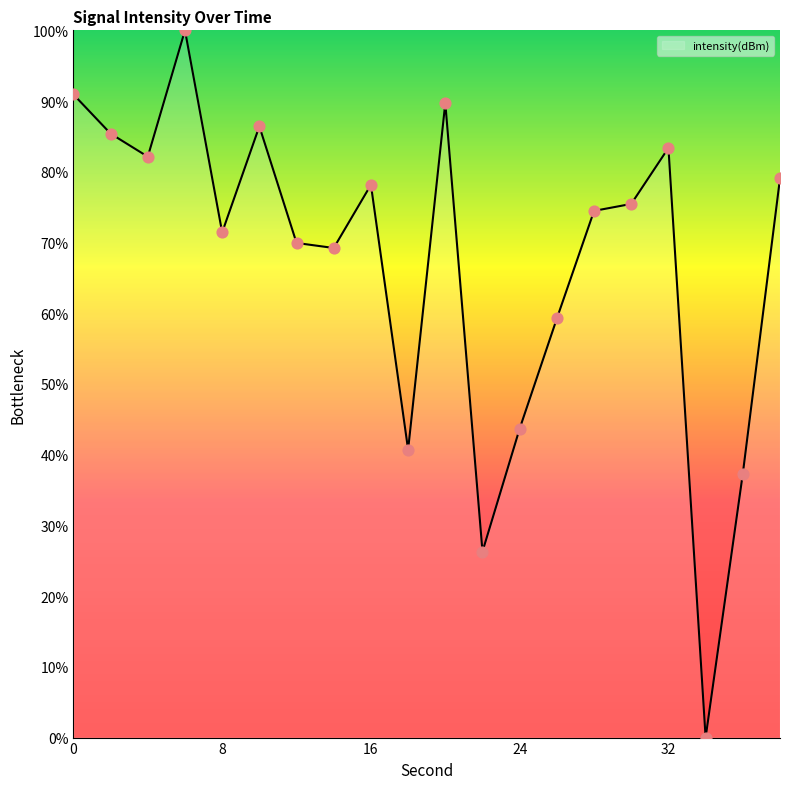

What is the difference between the maximum and minimum values?

100.0